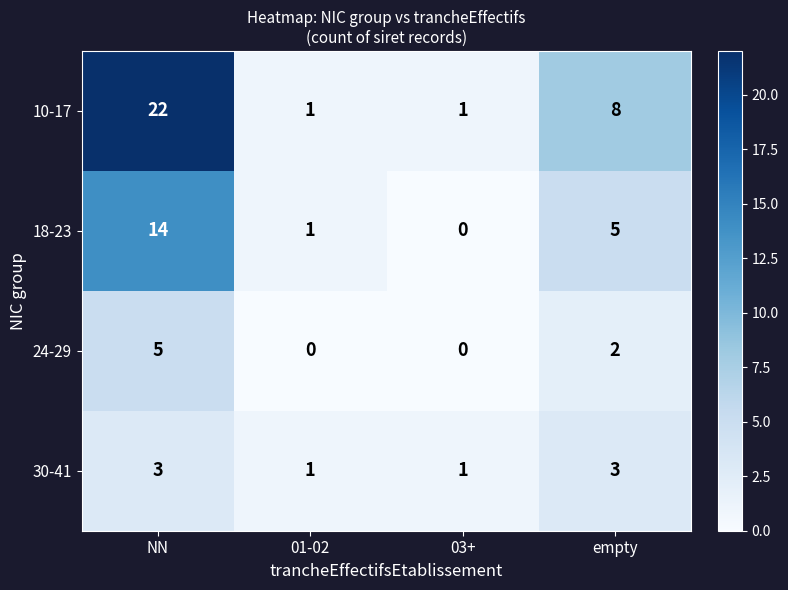

Count the number of categories in the chart.

4